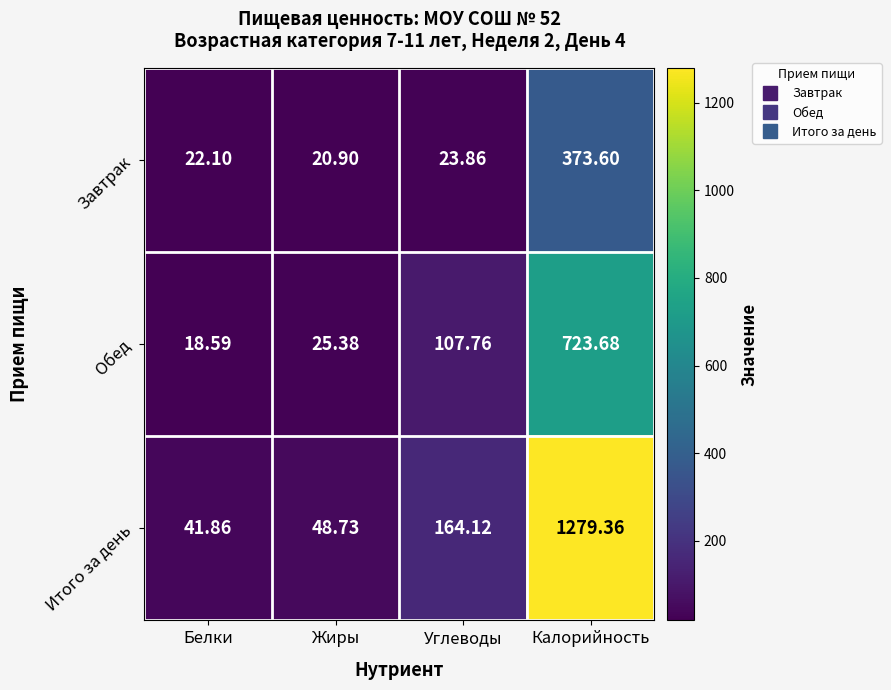

Rank the series by their average value, from highest to lowest.

Итого за день, Обед, Завтрак